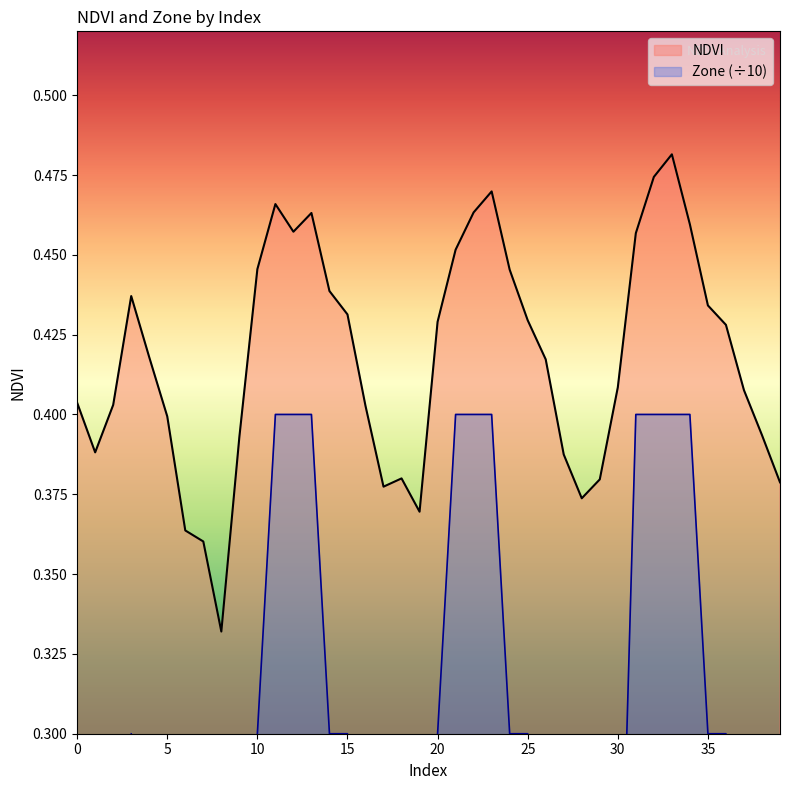

True or false: Zone and NDVI cross at least once.

False